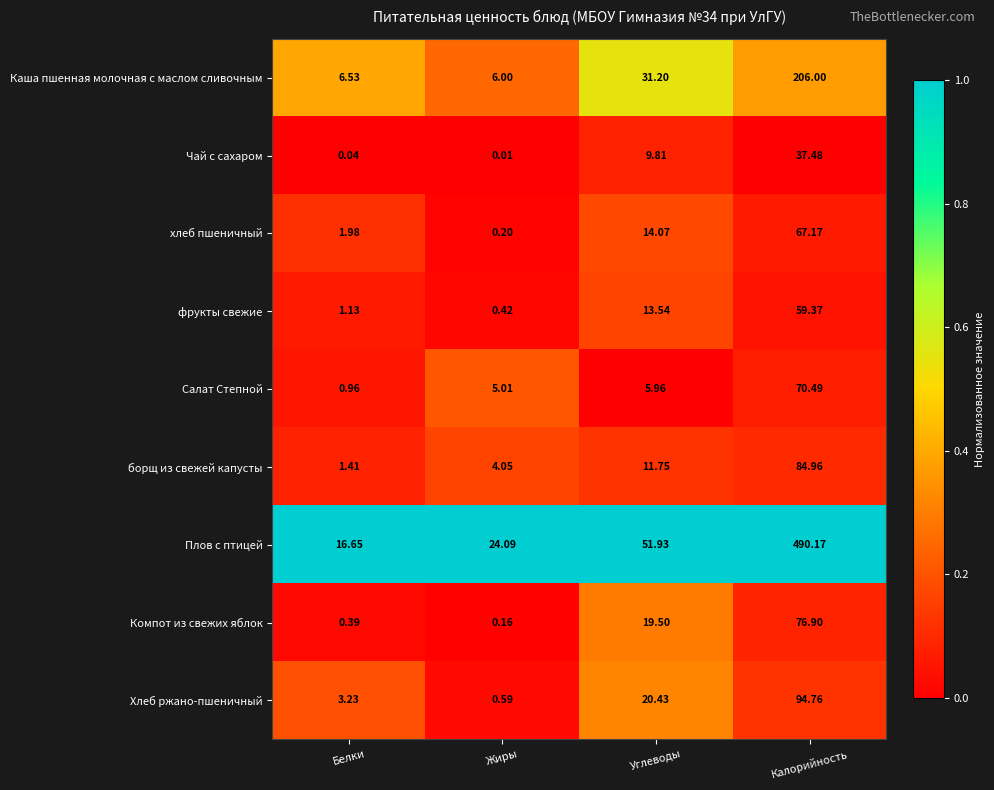

Which category has the lowest value across all series?

Жиры